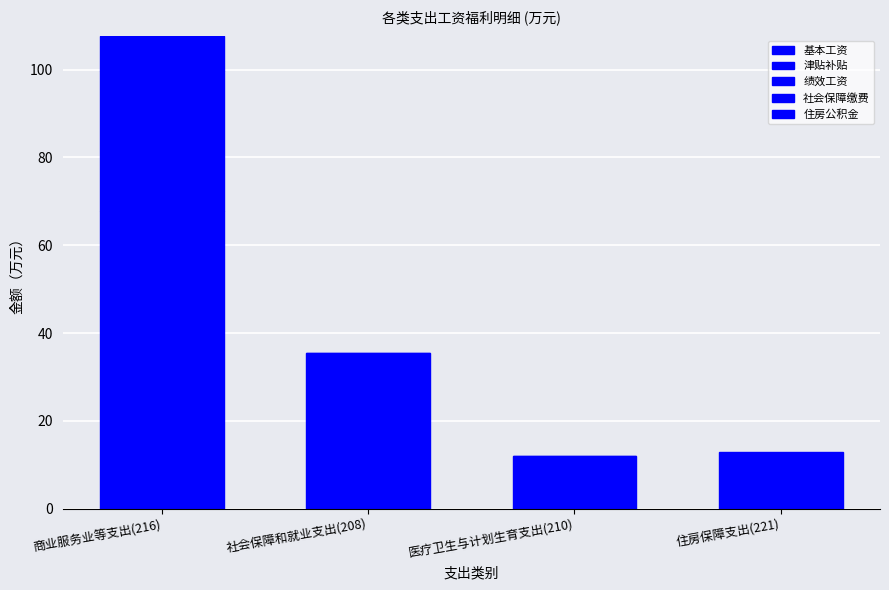

What is the label of the 2nd bar from the left?

社会保障和就业支出(208)